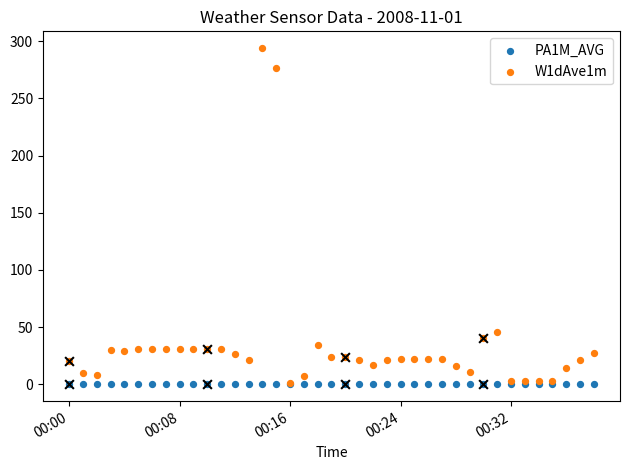

Which series reaches the minimum Y coordinate?

PA1M_AVG